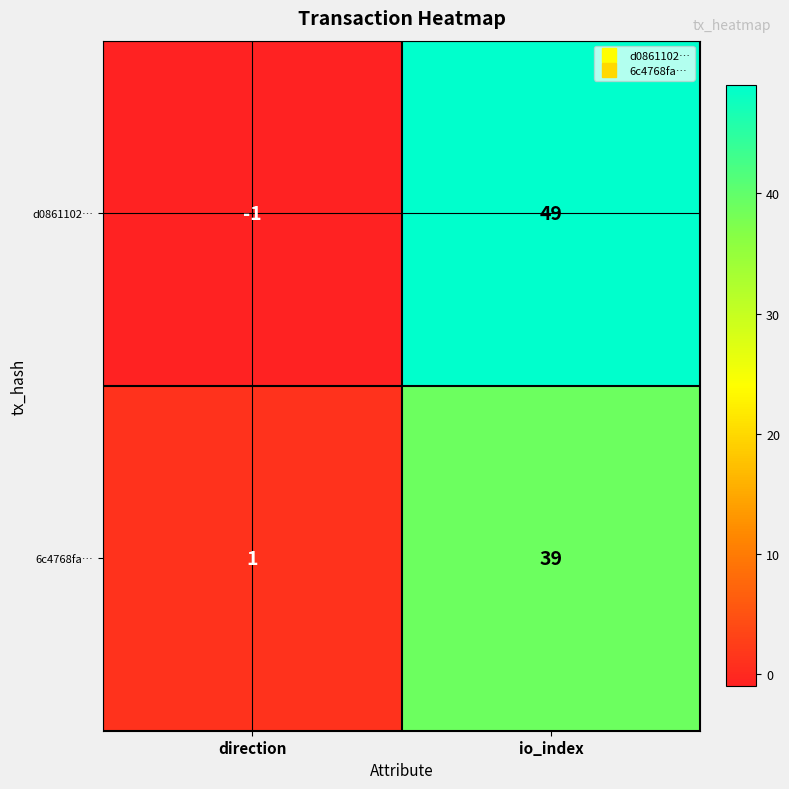

Between direction and io_index, which series saw the biggest shift?

d0861102…